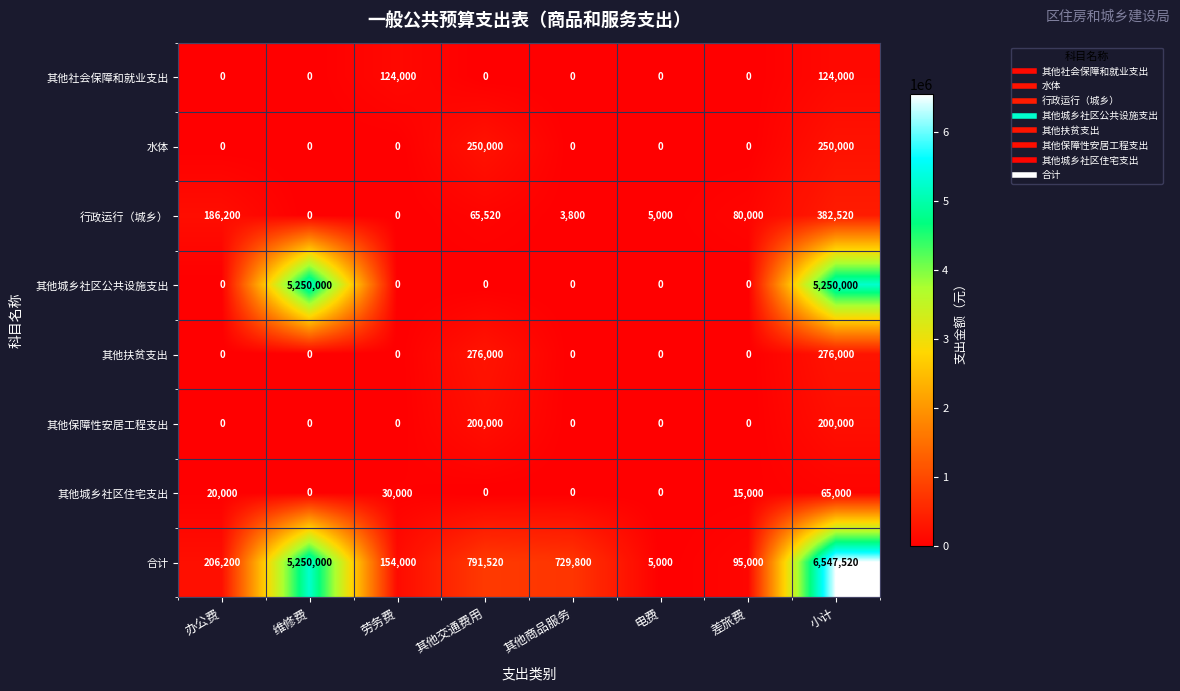

At which label does 其他城乡社区住宅支出 first exceed 15000?

办公费